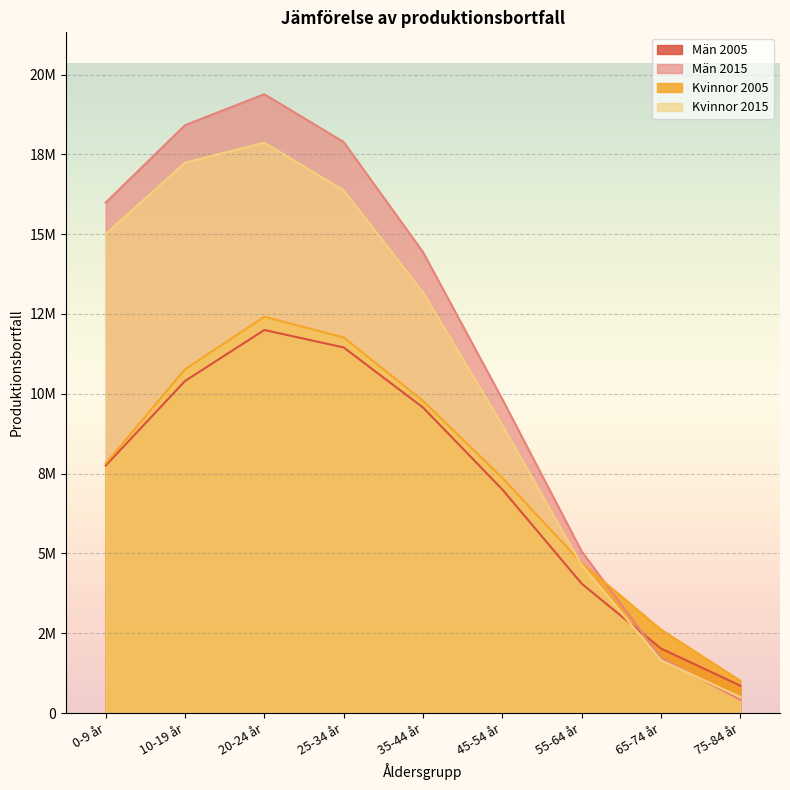

What is the difference between the maximum and minimum values in the Kvinnor 2005 series?

11402916.0